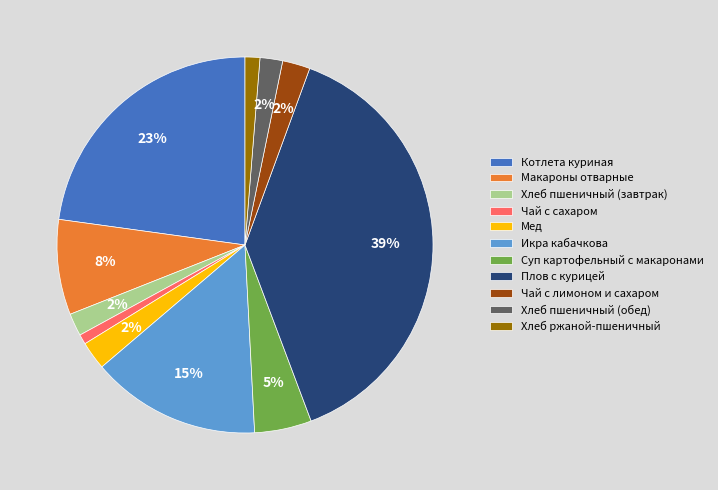

Does Чай с сахаром account for over 50% of the chart?

No